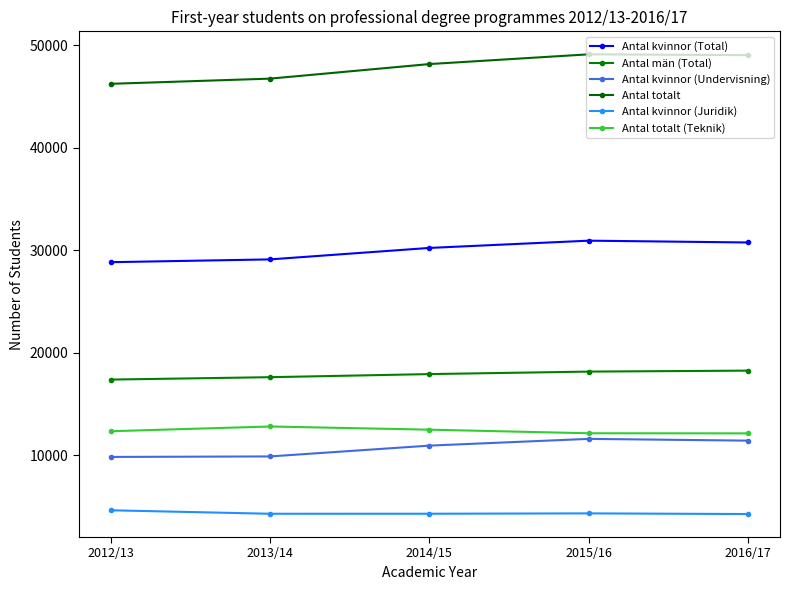

Which category has the highest value across all series?

2015/16